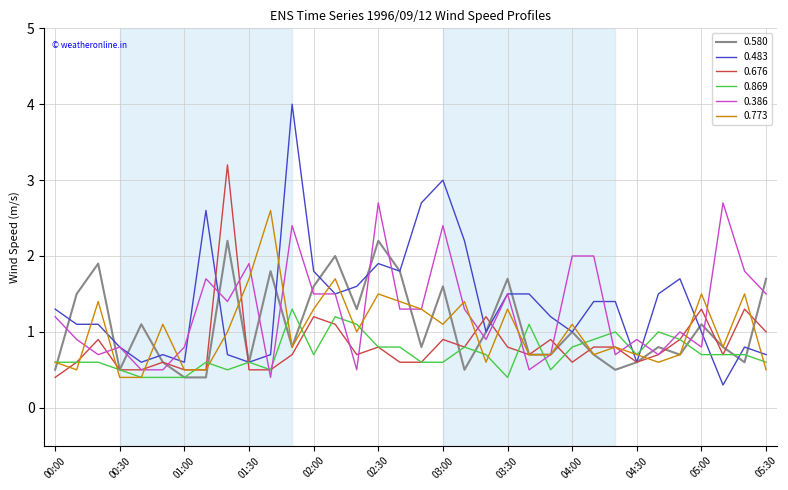

What are all the series names shown in the legend?

0.580, 0.483, 0.676, 0.869, 0.386, 0.773